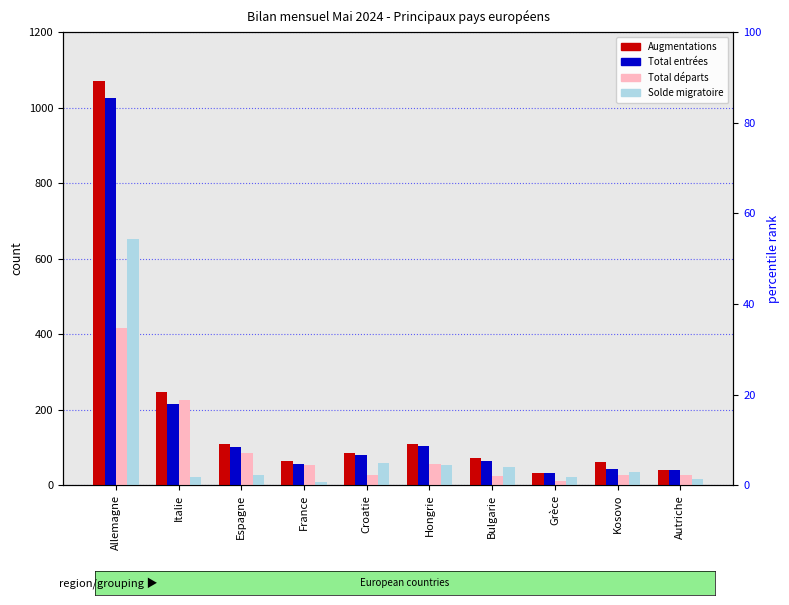

Is the value of Total départs at Italie greater than the value of Solde migratoire at Allemagne?

No